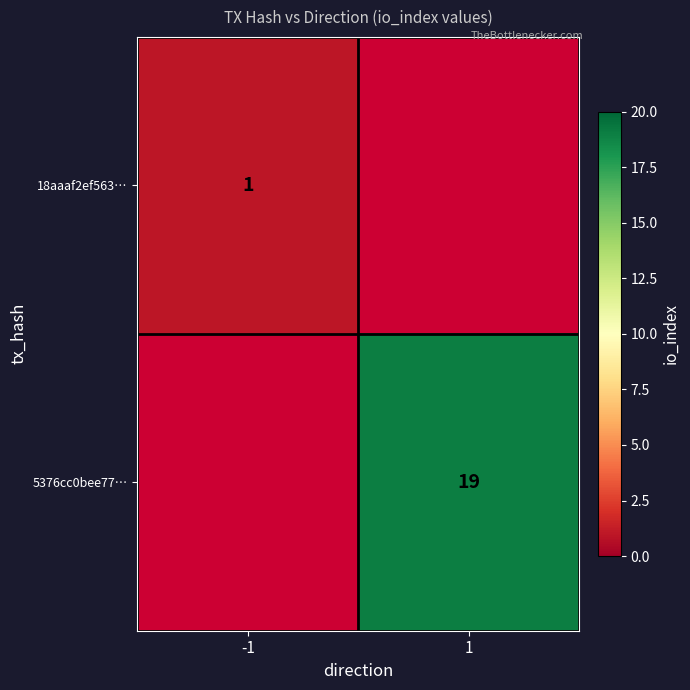

How many distinct data groups are displayed?

2